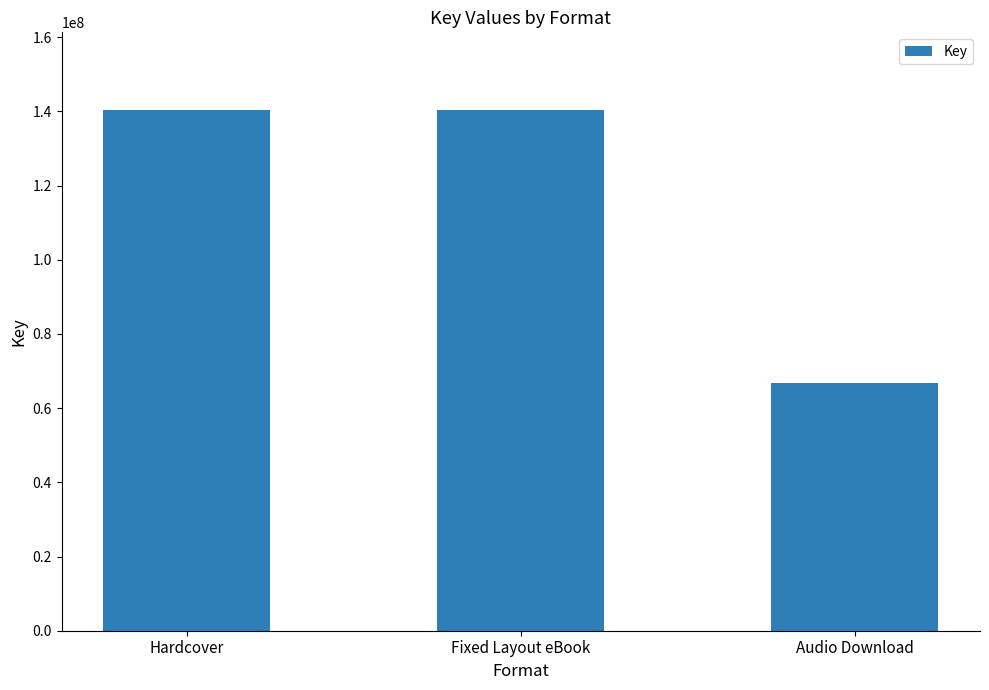

What is the sum of the values at Hardcover and Fixed Layout eBook?

280574794